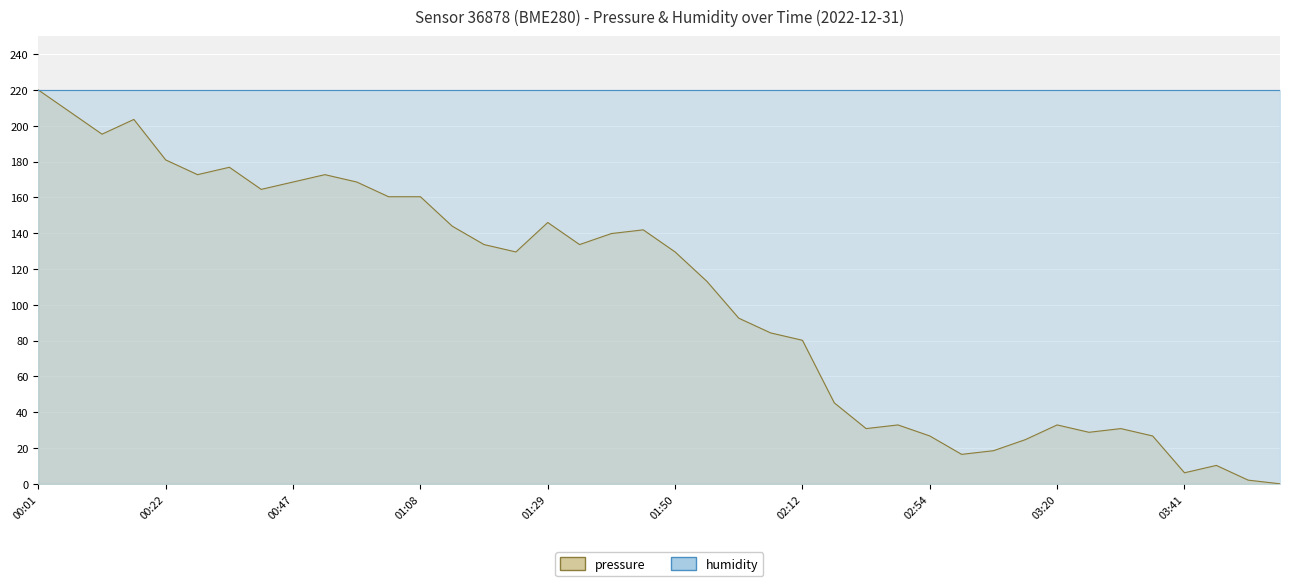

At which label is the value closest to 110?

01:56